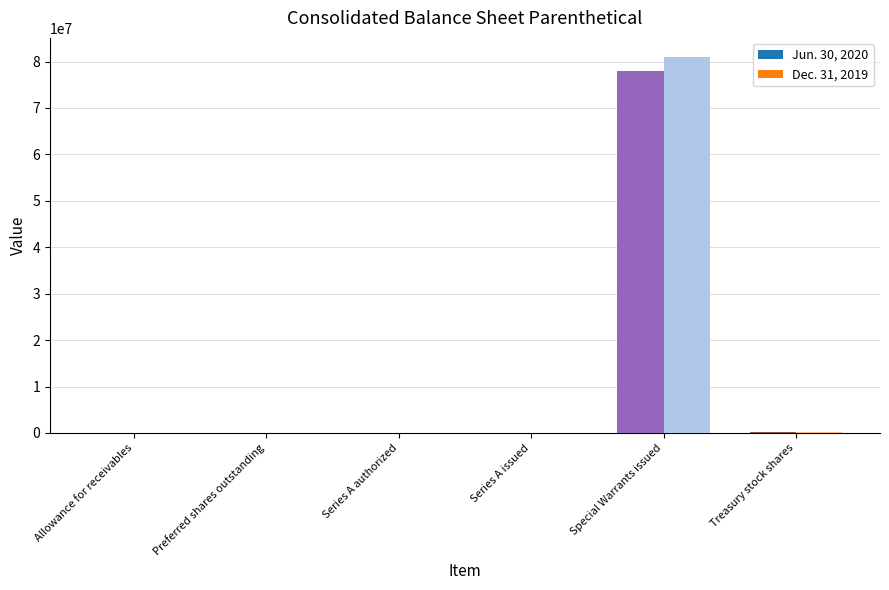

What are all the series names shown in the legend?

Jun. 30, 2020, Dec. 31, 2019